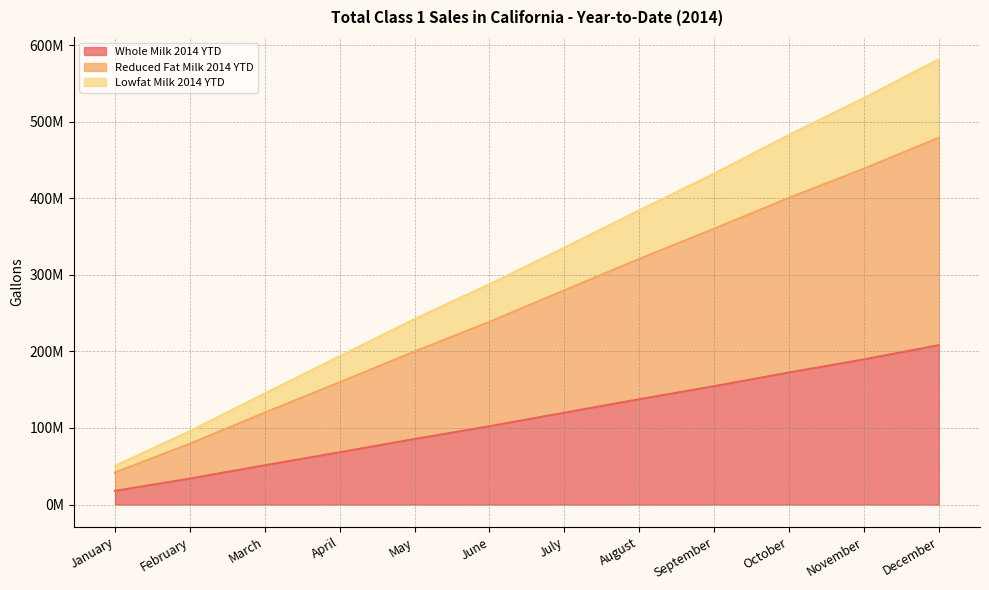

What is the greatest value displayed?

581966548